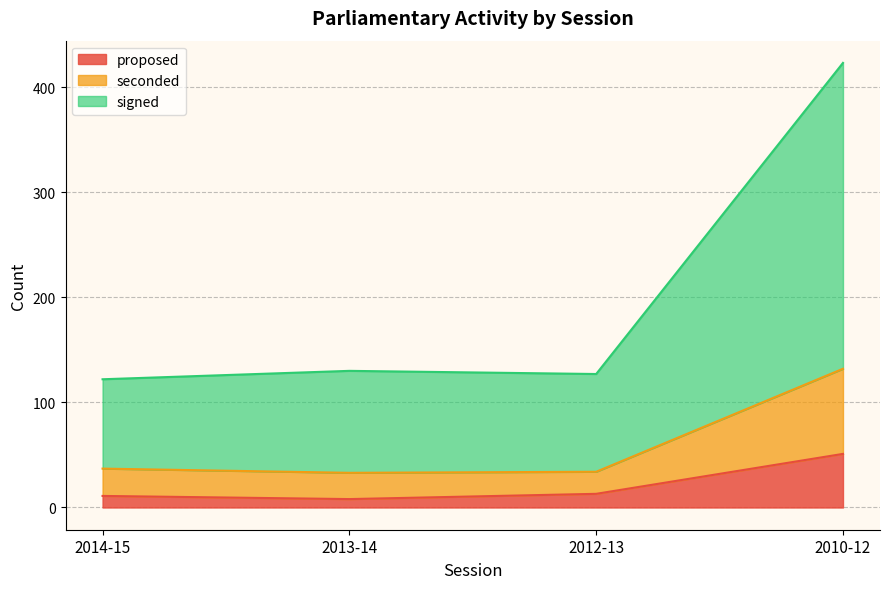

Is it true that proposed equals 8 at 2013-14?

True